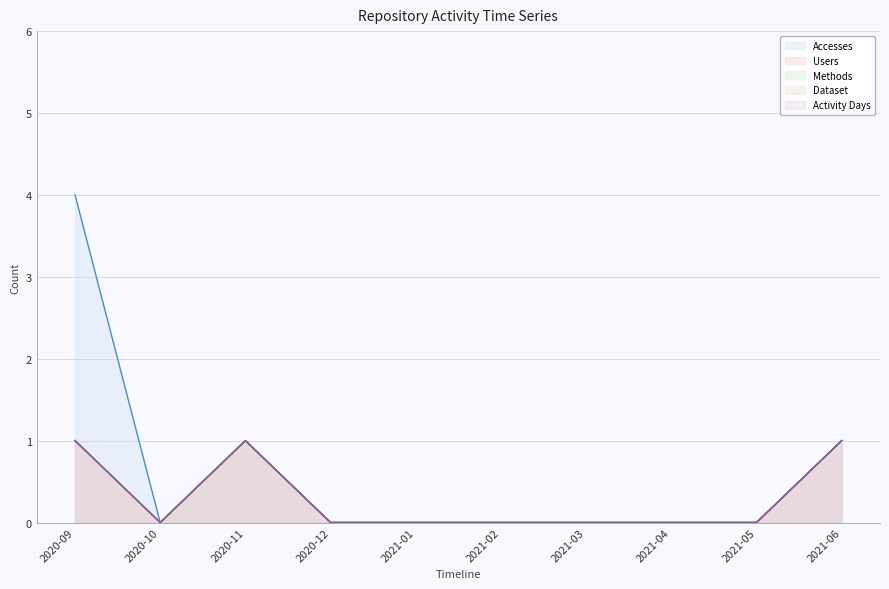

Count the number of categories in the chart.

10